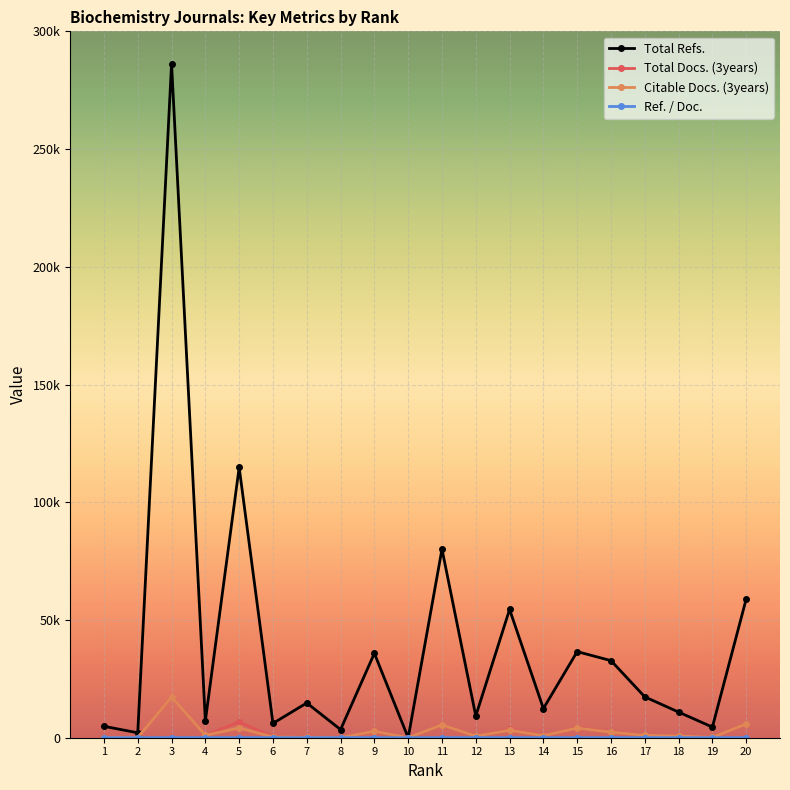

The value of Total Refs. at 6 is 6092. True or false?

True